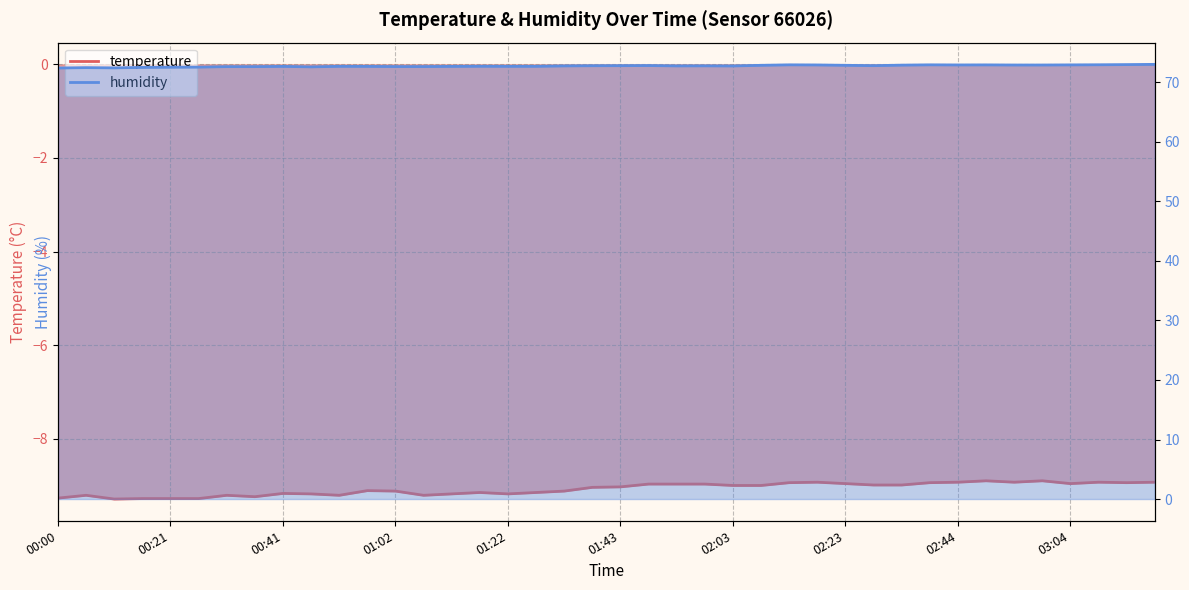

What position from the left is 02:23?

8